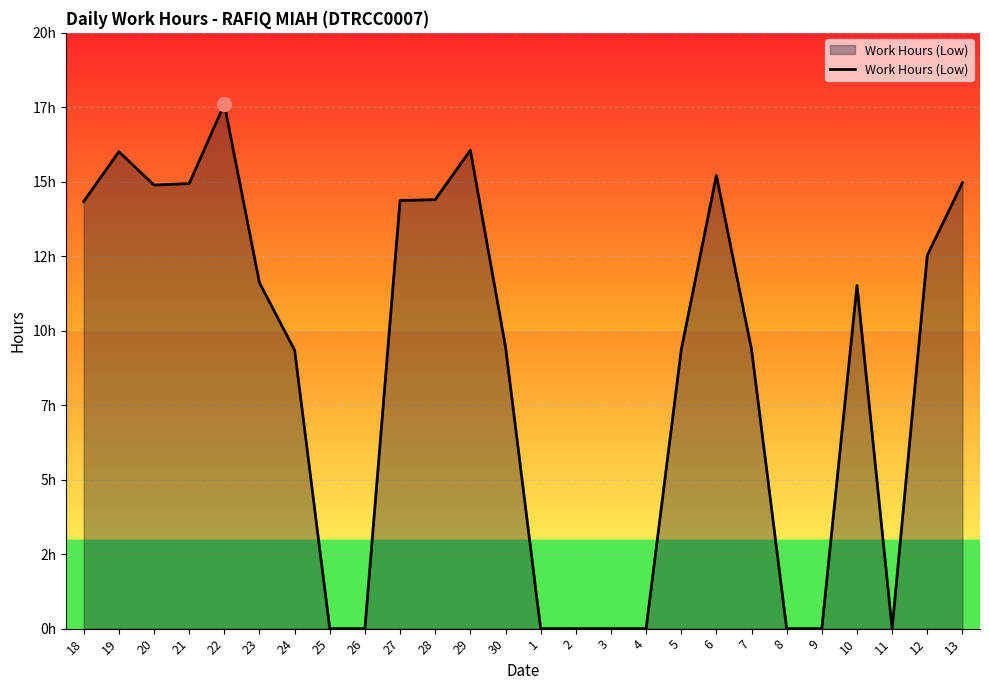

Does the chart display data point markers on the line(s)?

No